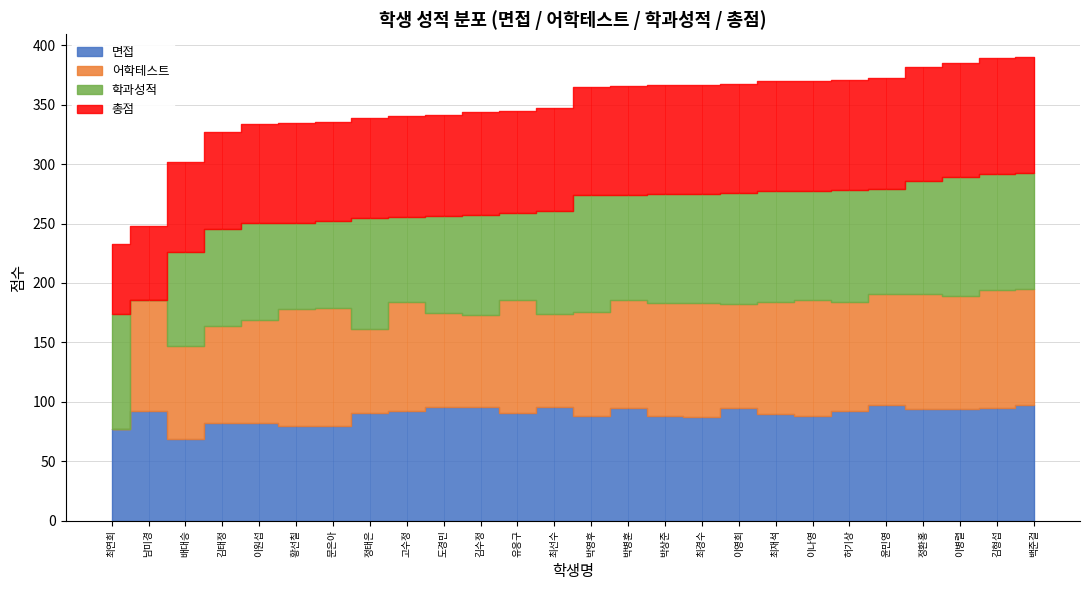

How many values in 어학테스트 are above zero?

25